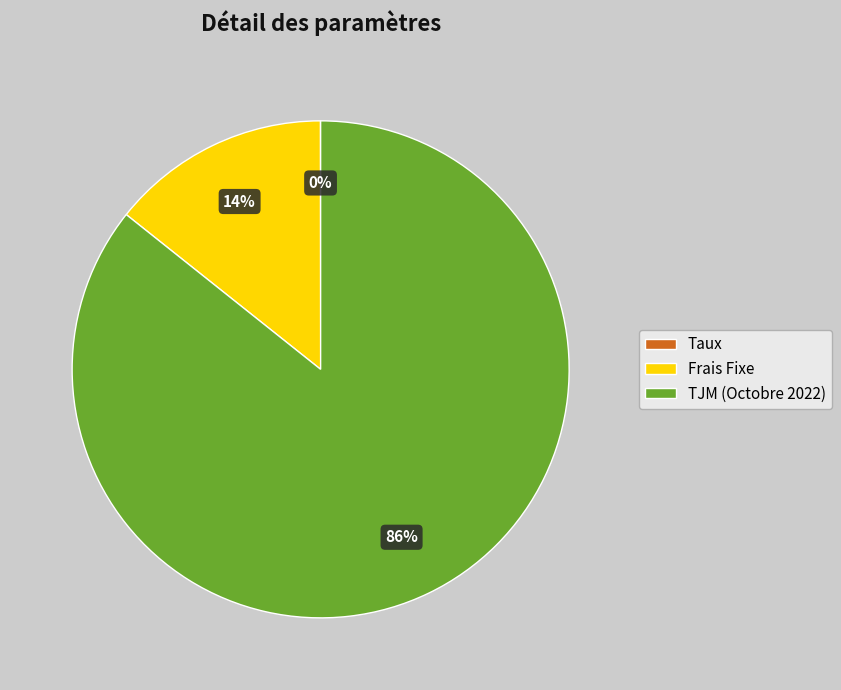

True or false: Frais Fixe accounts for 14% of the total.

True